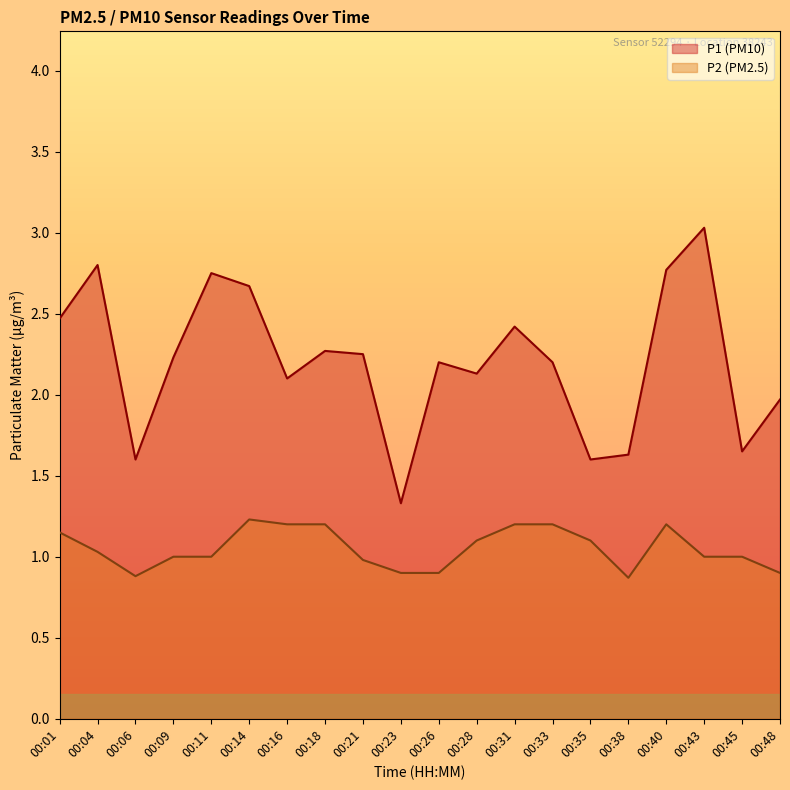

The value of P1 at 00:09 is 2.2. True or false?

True